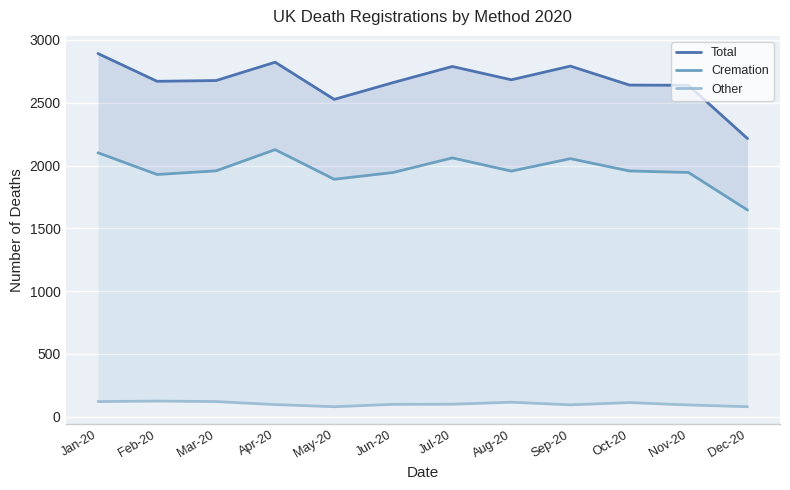

Reading right to left, extract all data points from this chart.

Total: Dec-20=2215	Nov-20=2639	Oct-20=2641	Sep-20=2792	Aug-20=2683	Jul-20=2789	Jun-20=2661	May-20=2527	Apr-20=2823	Mar-20=2677	Feb-20=2671	Jan-20=2892
Cremation: Dec-20=1646	Nov-20=1945	Oct-20=1957	Sep-20=2055	Aug-20=1956	Jul-20=2061	Jun-20=1945	May-20=1891	Apr-20=2127	Mar-20=1958	Feb-20=1929	Jan-20=2102
Other: Dec-20=80	Nov-20=94	Oct-20=113	Sep-20=95	Aug-20=116	Jul-20=100	Jun-20=99	May-20=80	Apr-20=97	Mar-20=121	Feb-20=125	Jan-20=121